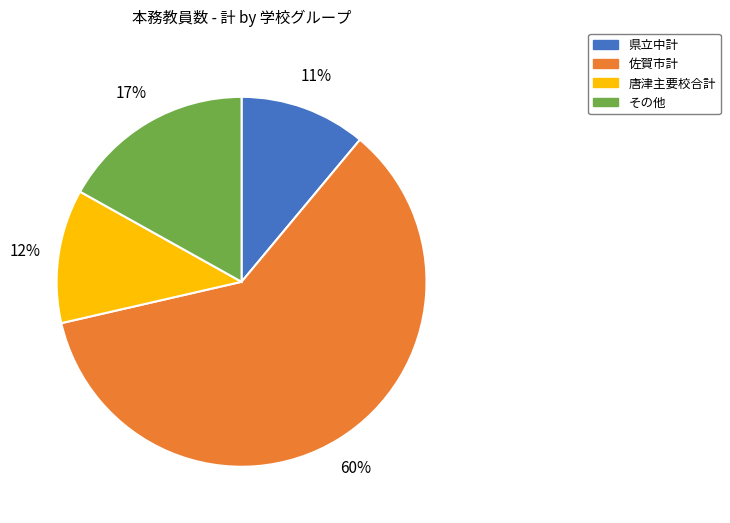

Does any single category account for the majority?

Yes